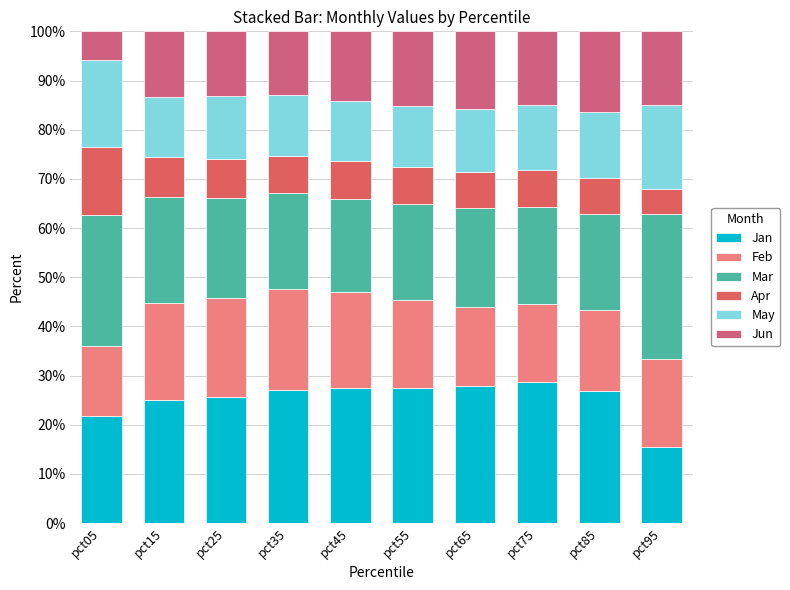

True or false: Jun has a value of 12.8 at pct35.

True